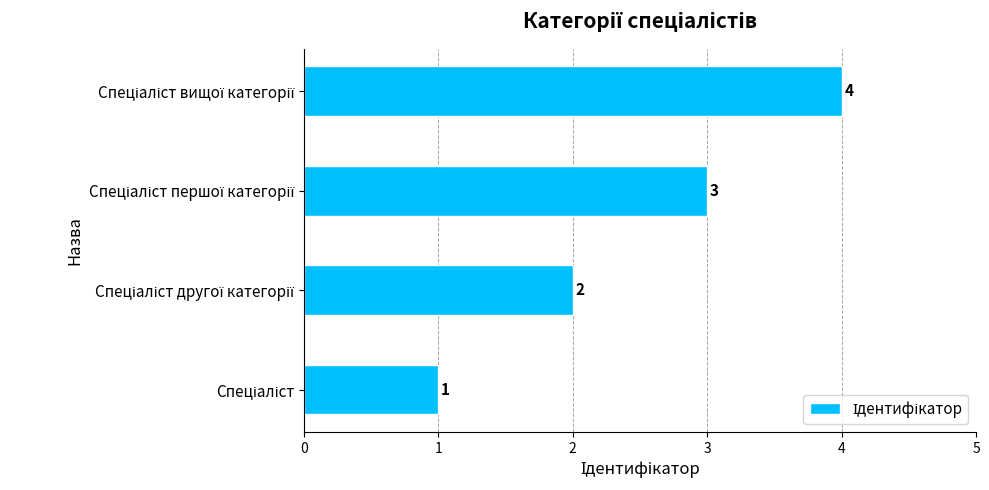

How many values are between 2 and 4?

3